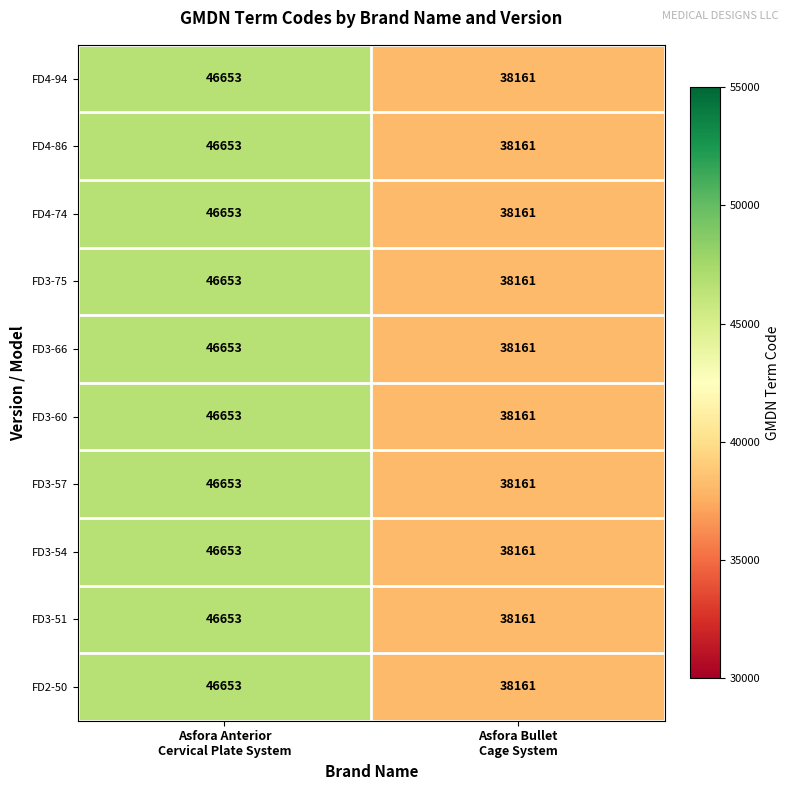

What is the average value of the FD2-50 series?

42407